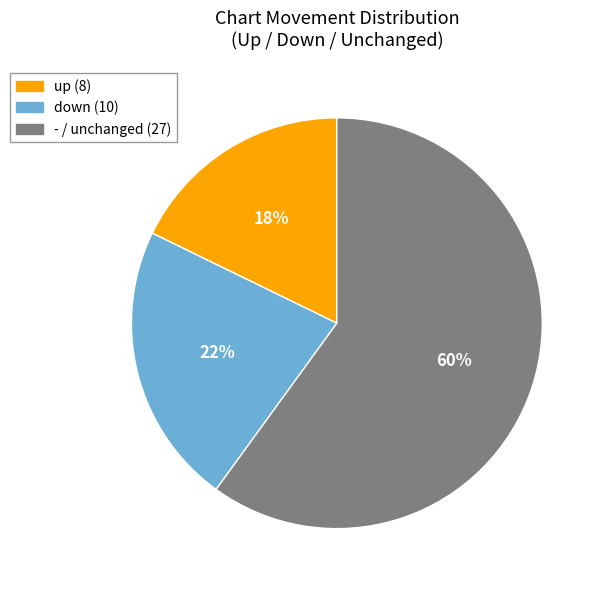

Combined, do - and up account for over 50%?

Yes